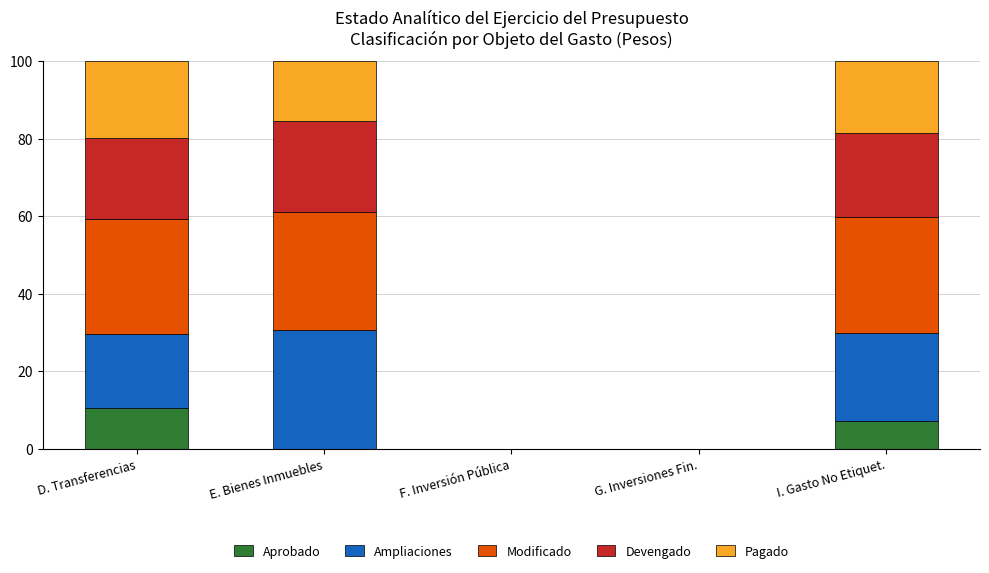

Is it true that Aprobado equals 10.6 at D. Transferencias?

True